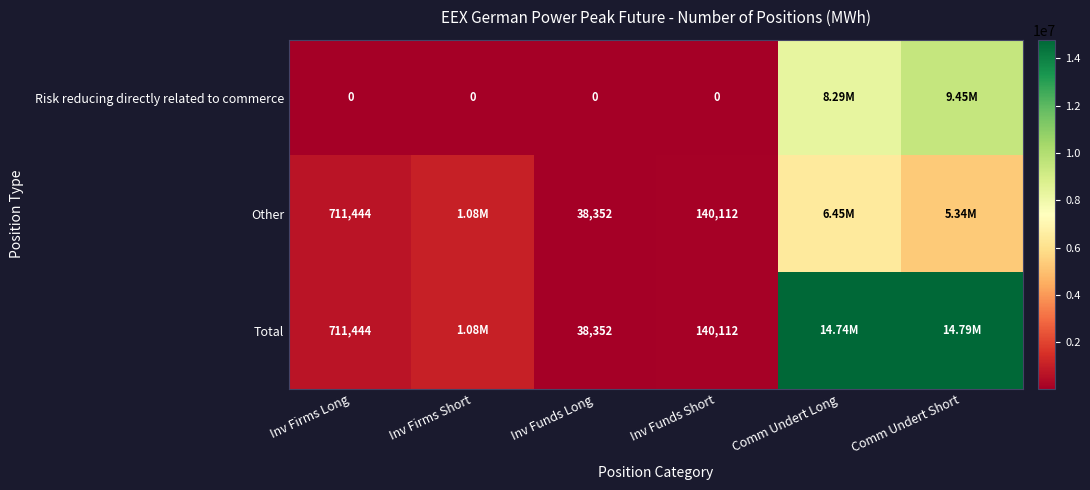

The Total series shows 711444 at Inv Firms Long. True or false?

True